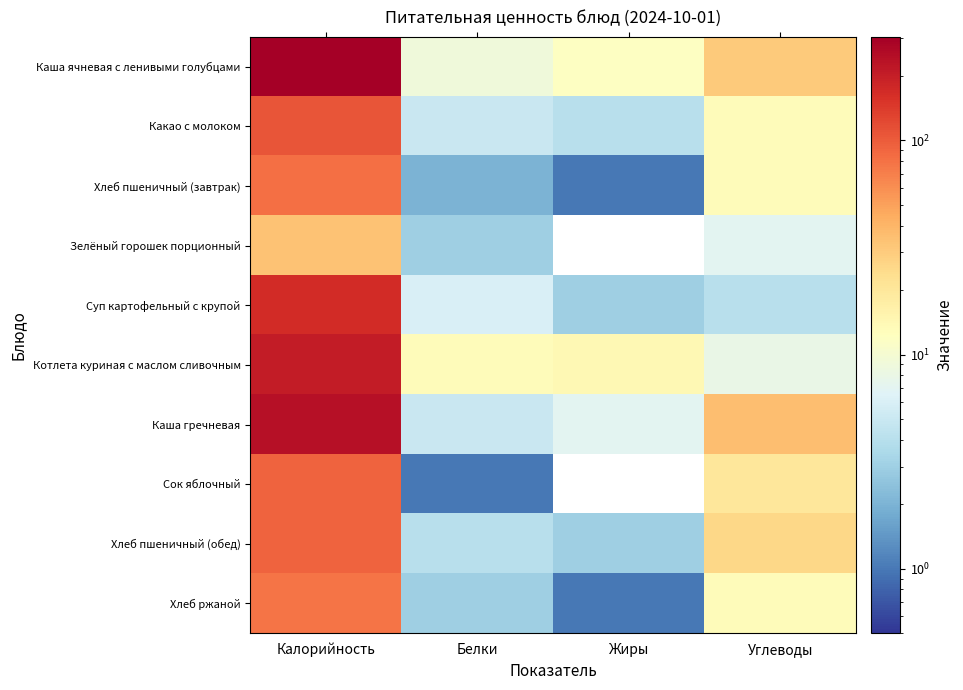

At which category does the chart reach its peak across all series?

Калорийность